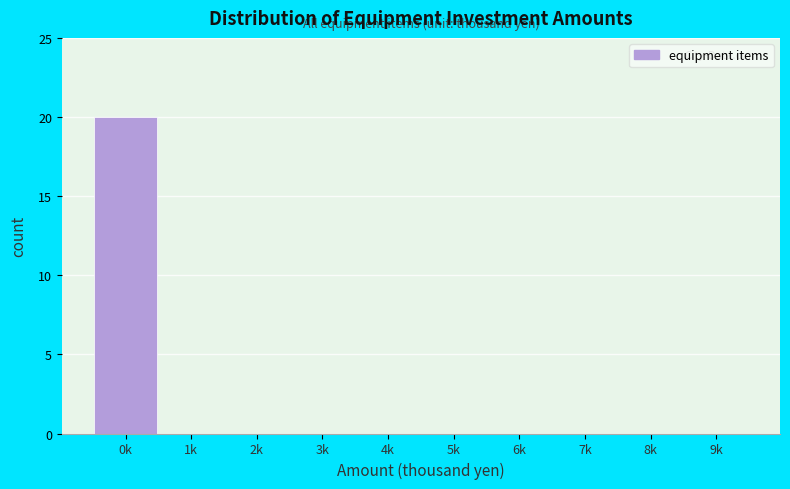

Reading left to right, list all the values displayed in this chart.

0k=20	1k=0	2k=0	3k=0	4k=0	5k=0	6k=0	7k=0	8k=0	9k=0